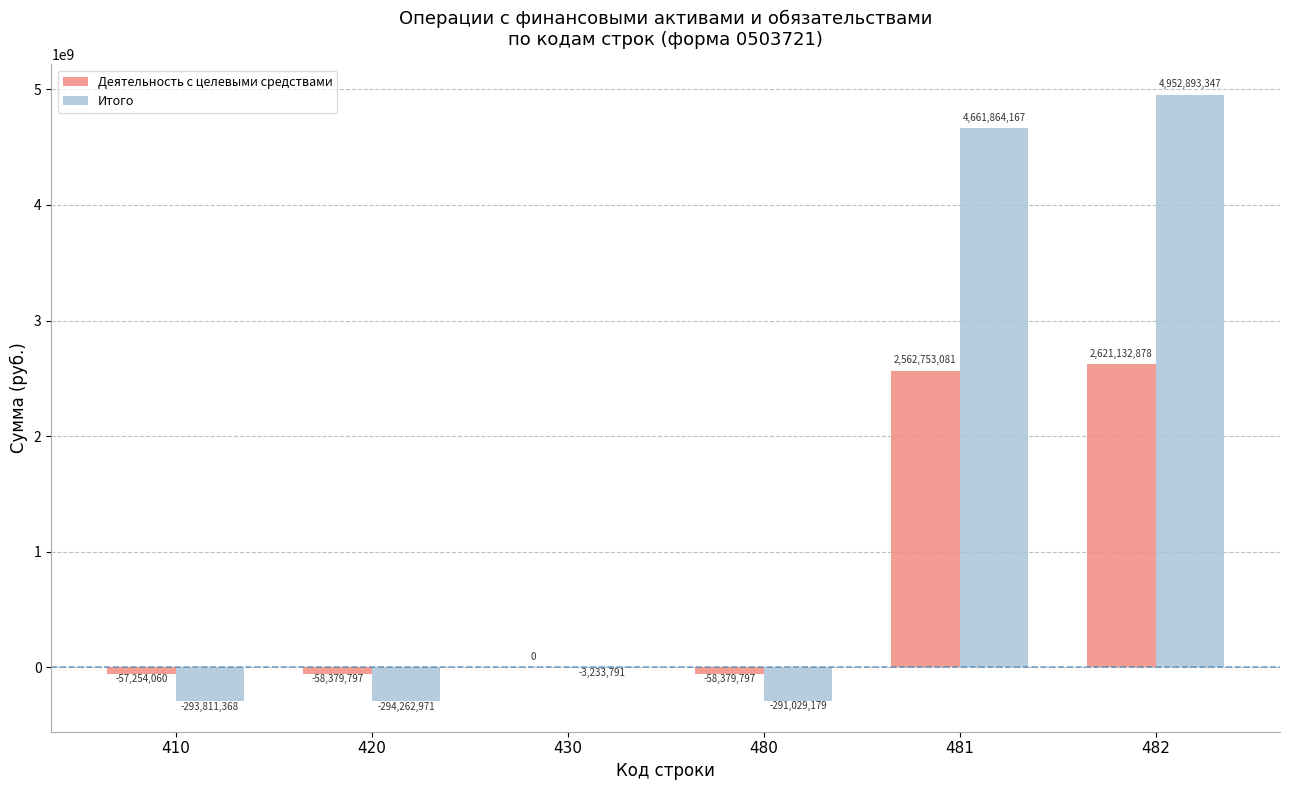

What is the maximum value shown in the chart?

4952893346.7